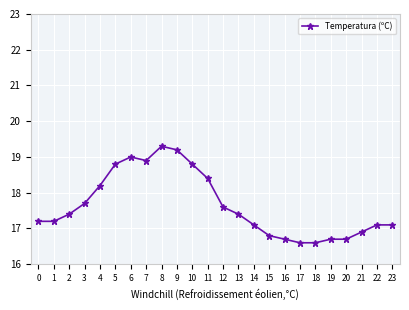

What is the value of the 20th point from the left?

16.7